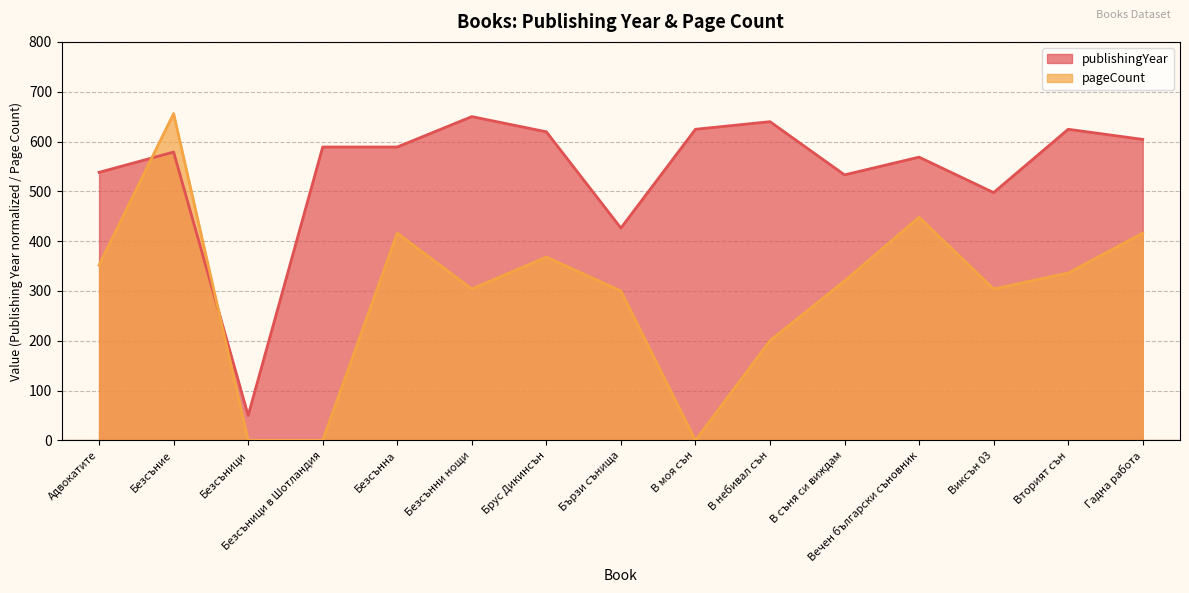

Reading left to right, what are all the values shown in this chart?

publishingYear: 538.1	578.8	50.0	589.0	589.0	650.0	619.5	426.3	624.6	639.8	533.1	568.6	497.5	624.6	604.2
pageCount: 352.0	656.0	0.0	0.0	416.0	304.0	368.0	300.0	0.0	200.0	320.0	448.0	304.0	336.0	416.0